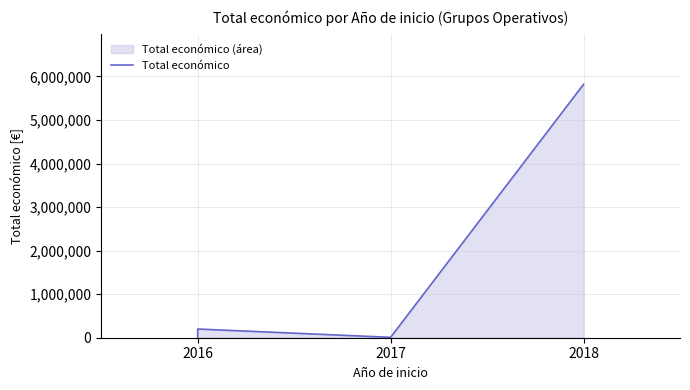

The value at 2018 is 5819964. True or false?

True